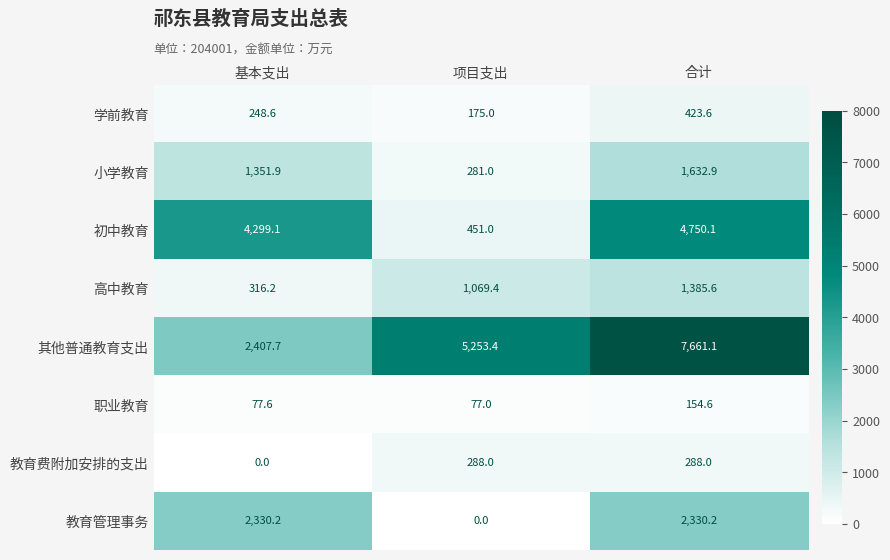

How many distinct data groups are displayed?

8